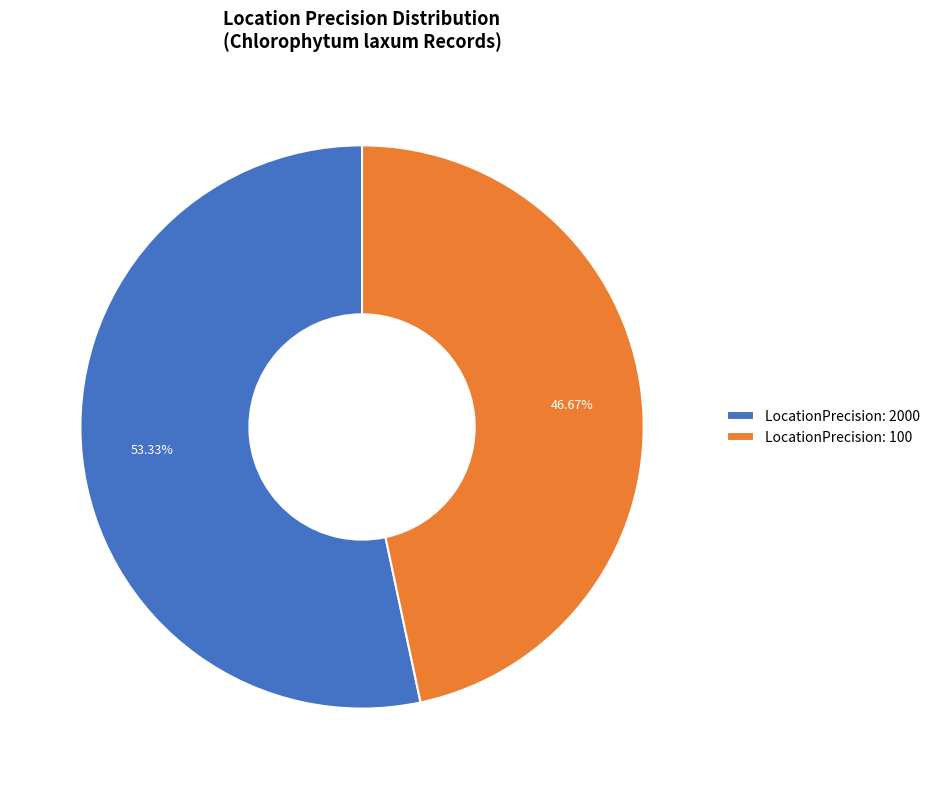

What is the ratio of the value at LocationPrecision: 2000 to the value at LocationPrecision: 100?

1.1